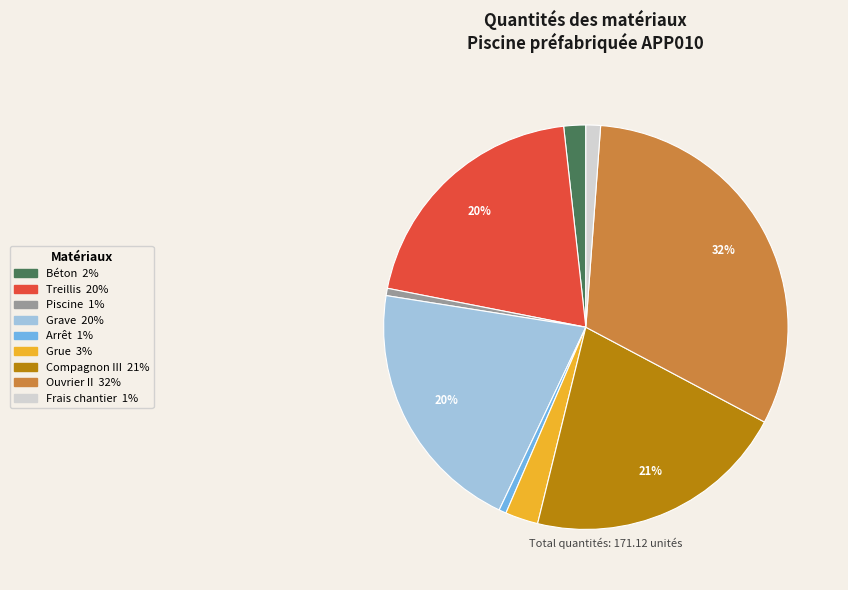

Does any single category account for the majority?

No